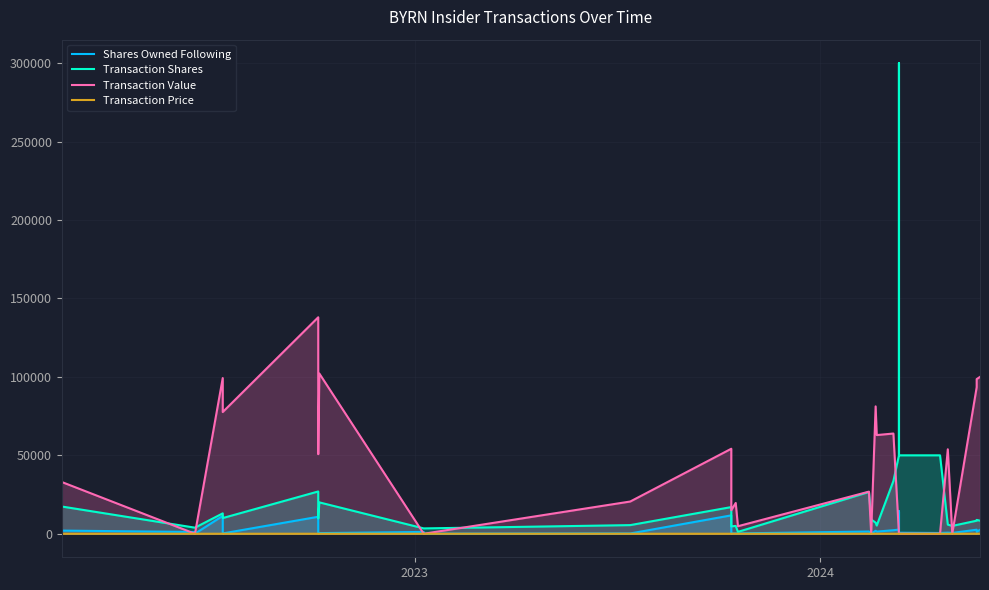

True or false: Transaction Price and Transaction Value intersect in this chart.

False